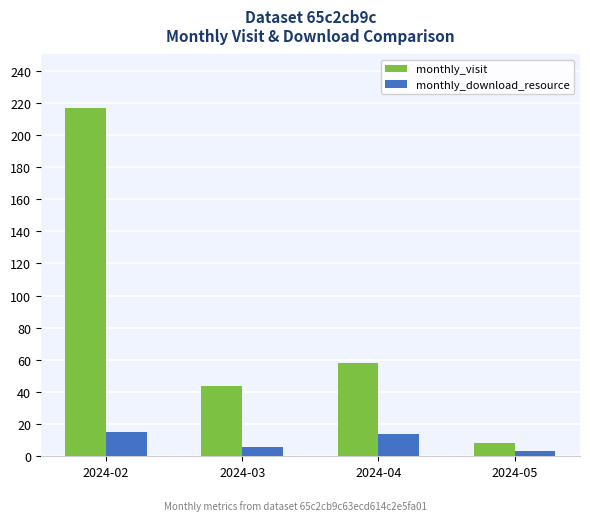

Which series has the widest spread of values?

monthly_visit